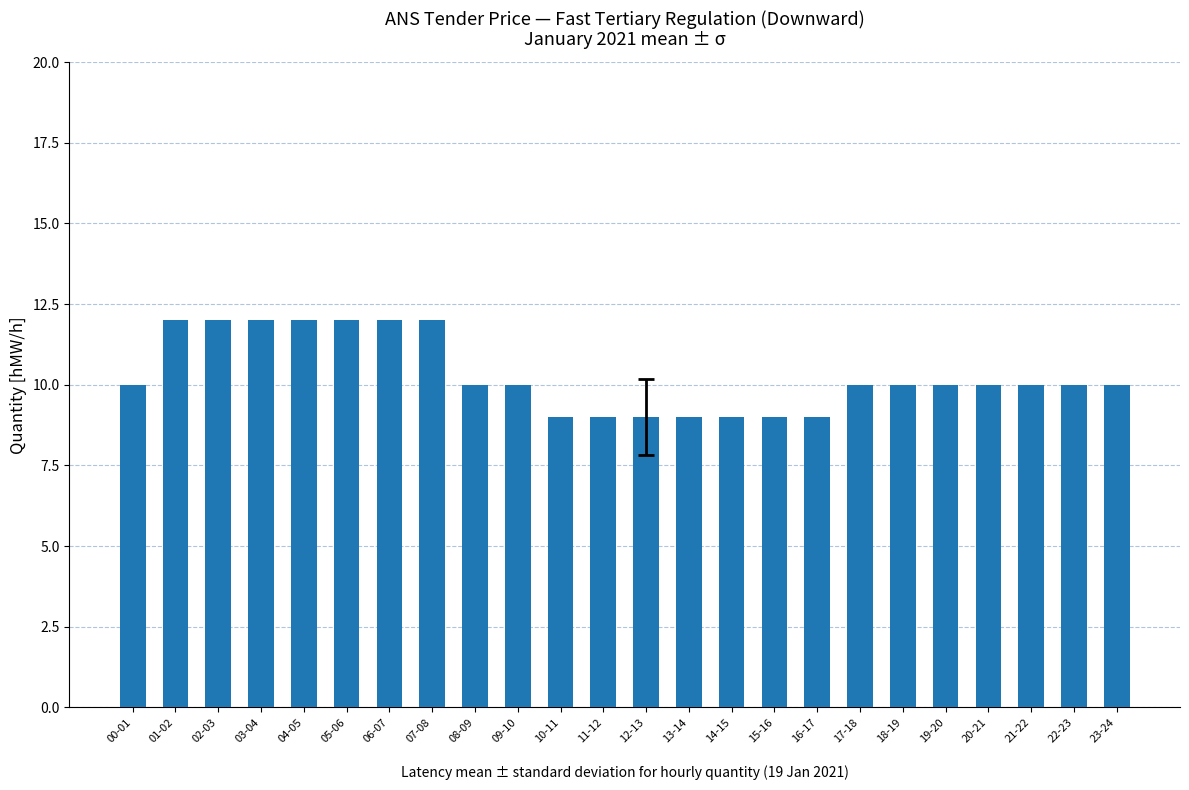

Which has a higher value, 04-05 or 16-17?

04-05